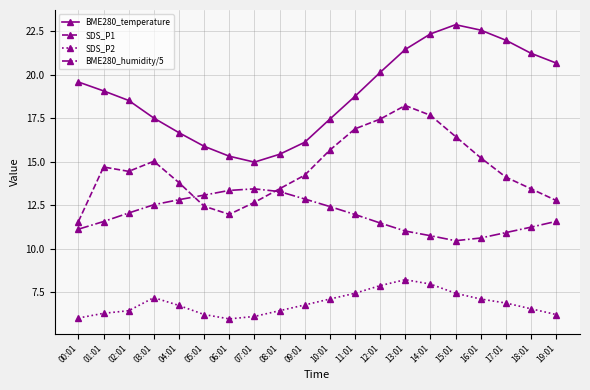

The SDS_P2 series shows 7.5 at 15:01. True or false?

True